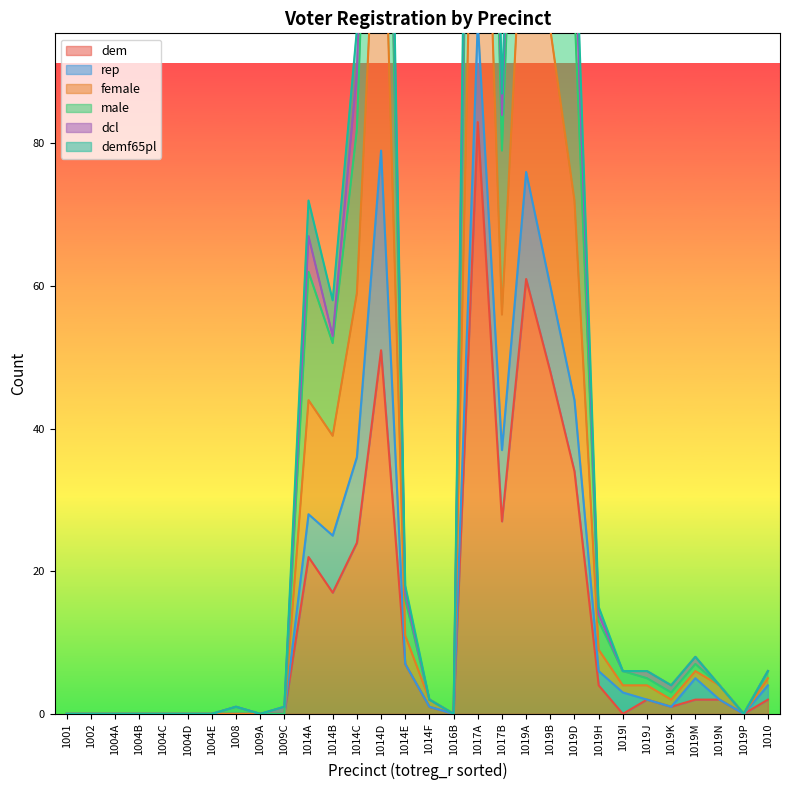

Does the chart have visible grid lines?

No